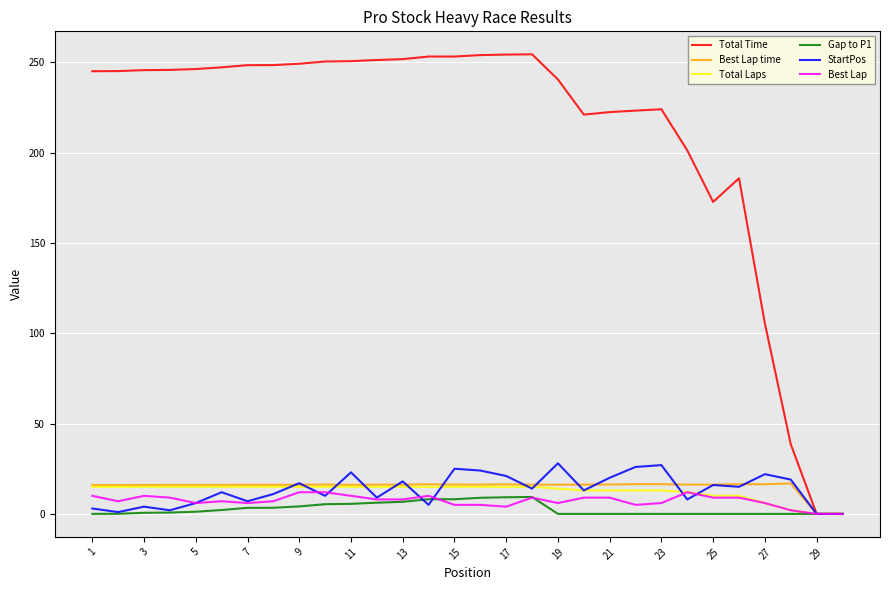

How many lines are shown in the chart?

6